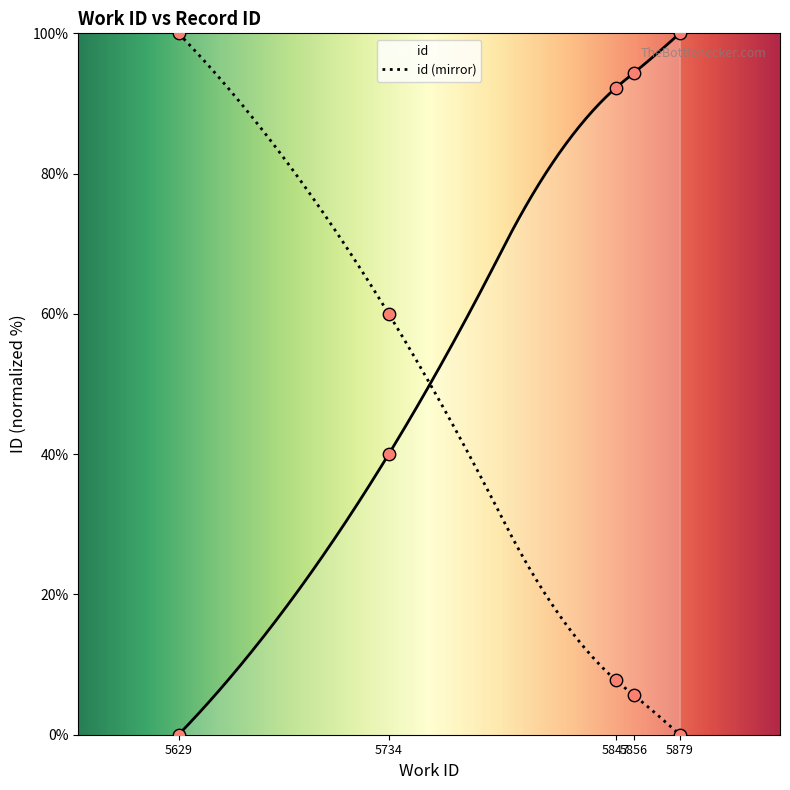

Between 5629 and 5734, which is larger?

5734